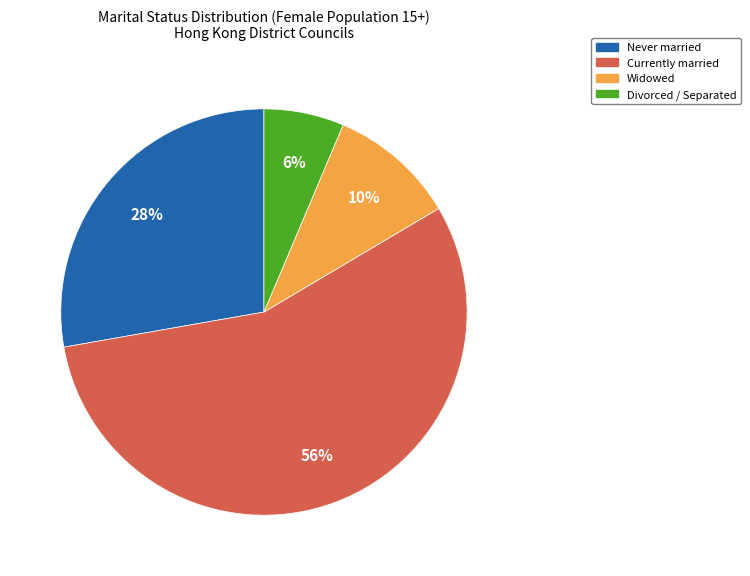

Does any single category account for the majority?

Yes